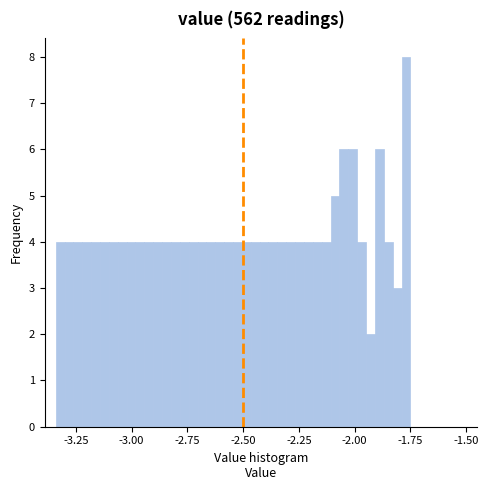

Around what value on the x-axis is the tallest bar? Give the approximate position of its centre, as read against the axis.

-1.75